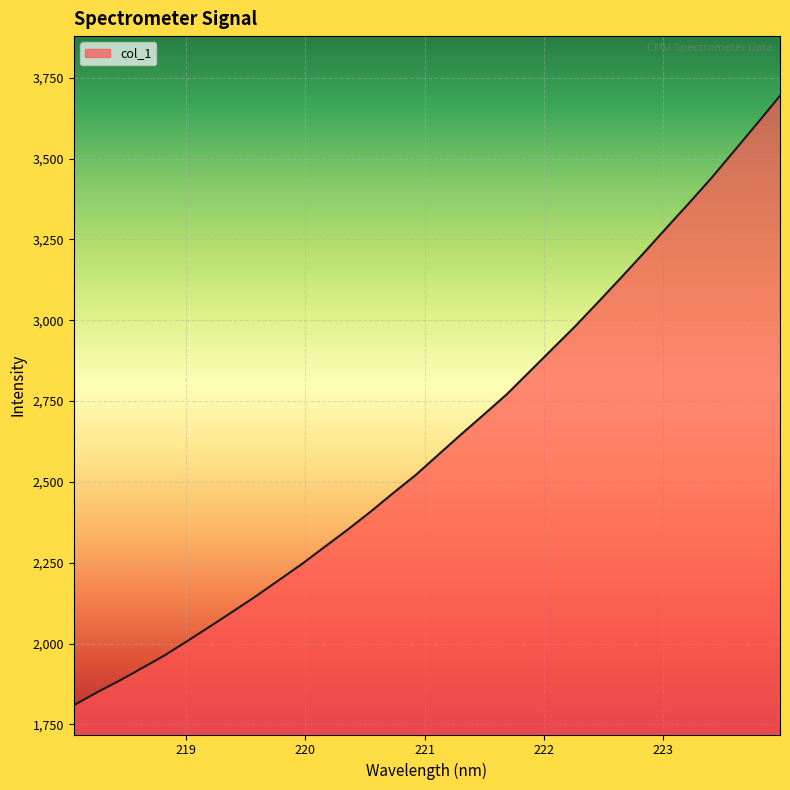

What is the maximum value shown in the chart?

3694.5